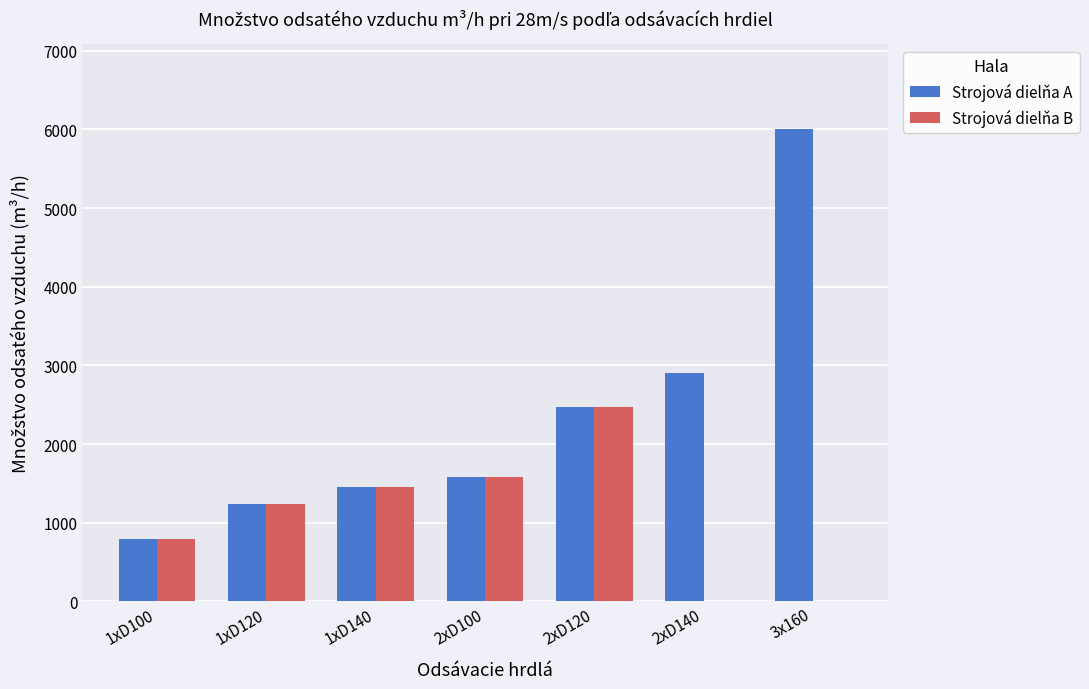

The value of Strojová dielňa A at 1xD120 is 1235. True or false?

True